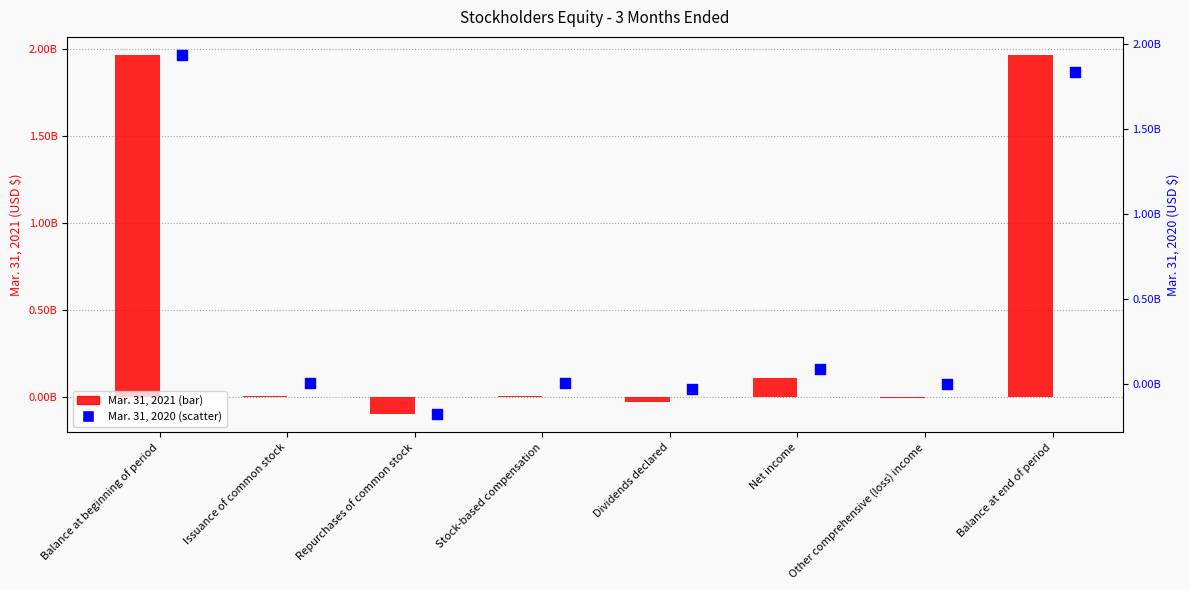

Which series has the largest Y range (max minus min)?

Mar. 31, 2020